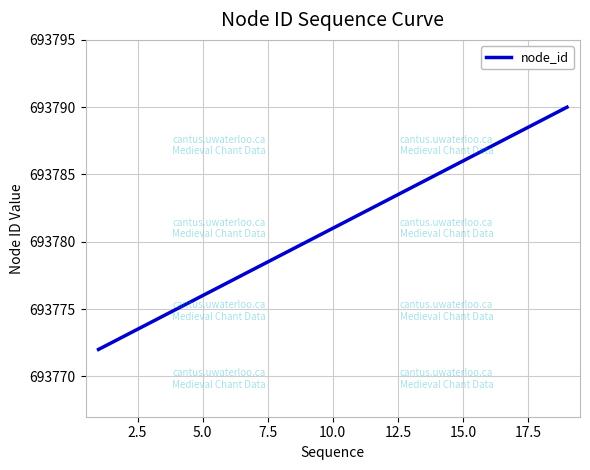

Reading right to left, transcribe all the data shown in this chart.

693790	693789	693788	693787	693786	693785	693784	693783	693782	693781	693780	693779	693778	693777	693776	693775	693774	693773	693772